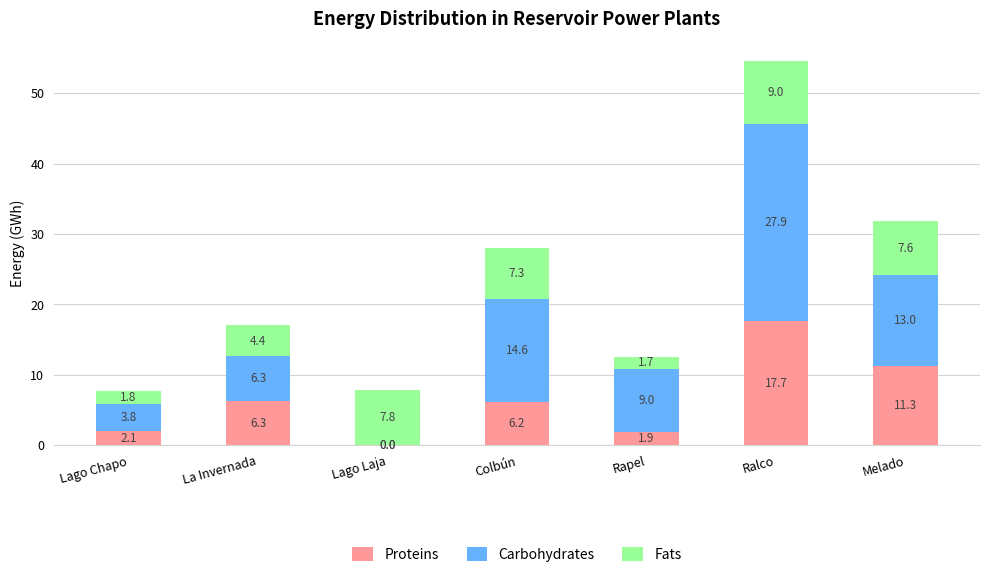

At which label is Proteins closest to 8?

La Invernada